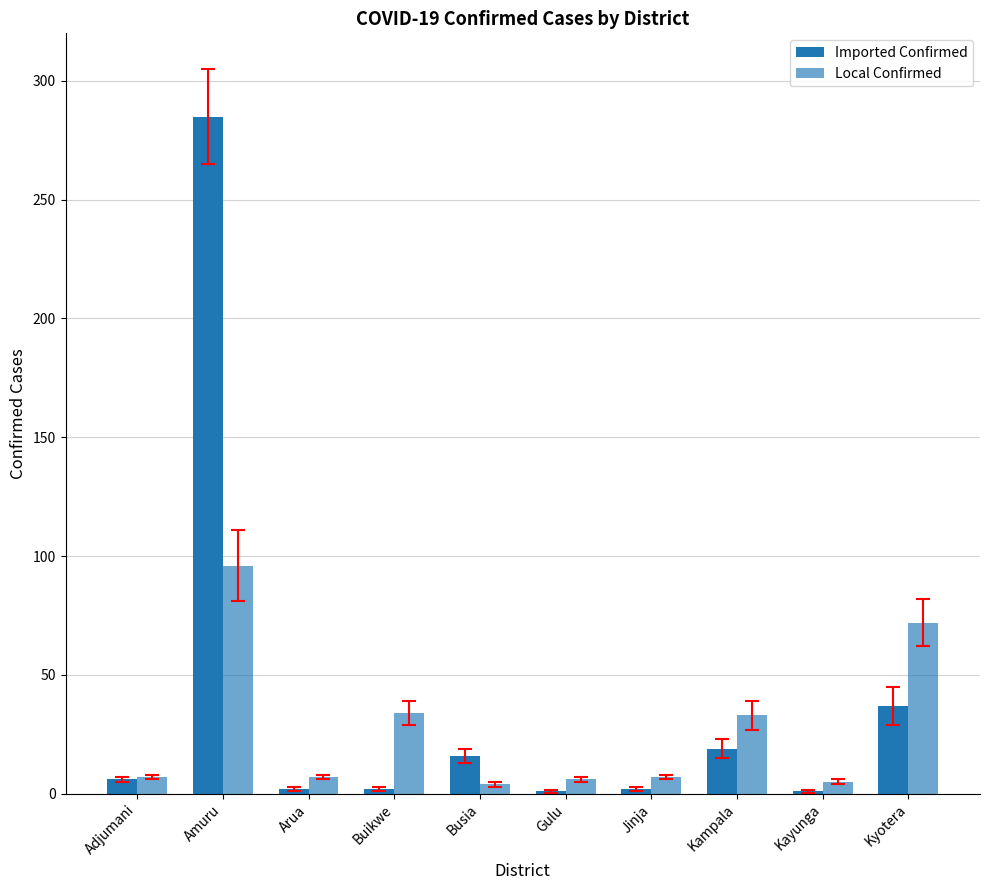

Which category has the highest value across all series?

Amuru